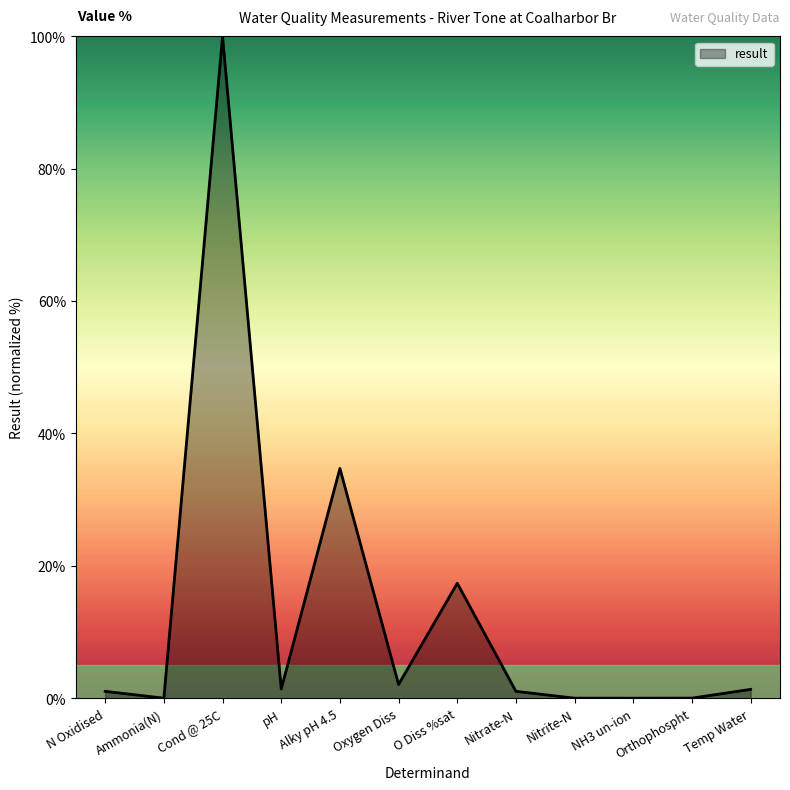

At which label is the value closest to 50?

Alky pH 4.5